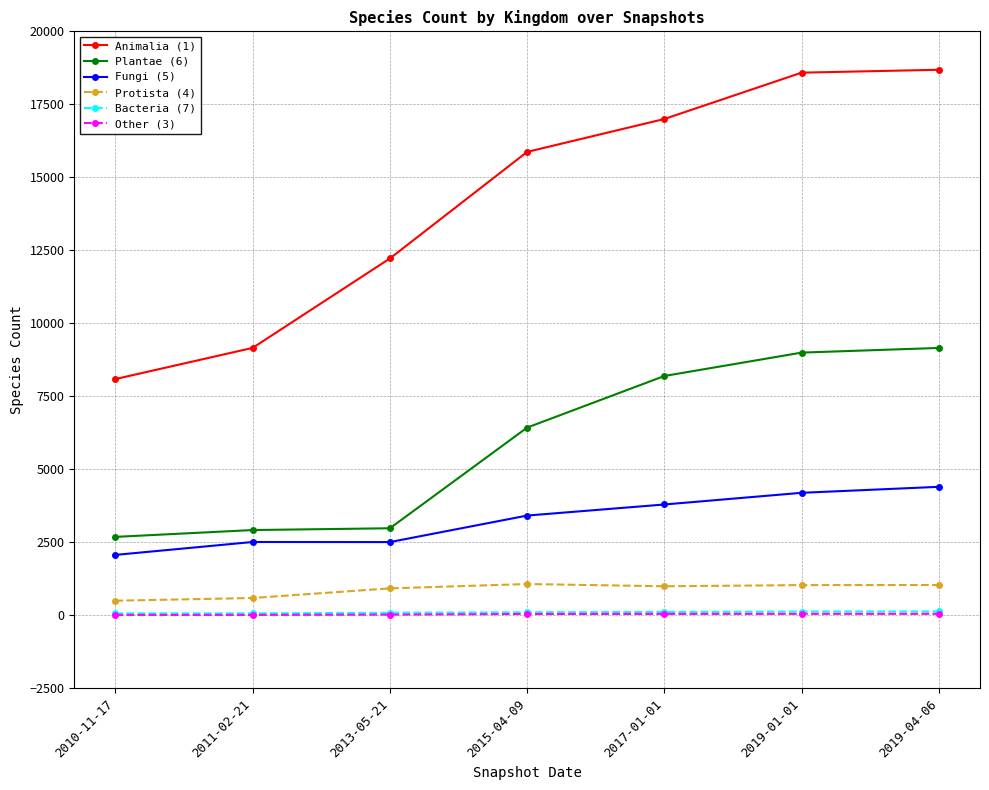

What is the value of the Plantae (6) point at the 6th from the left?

9000